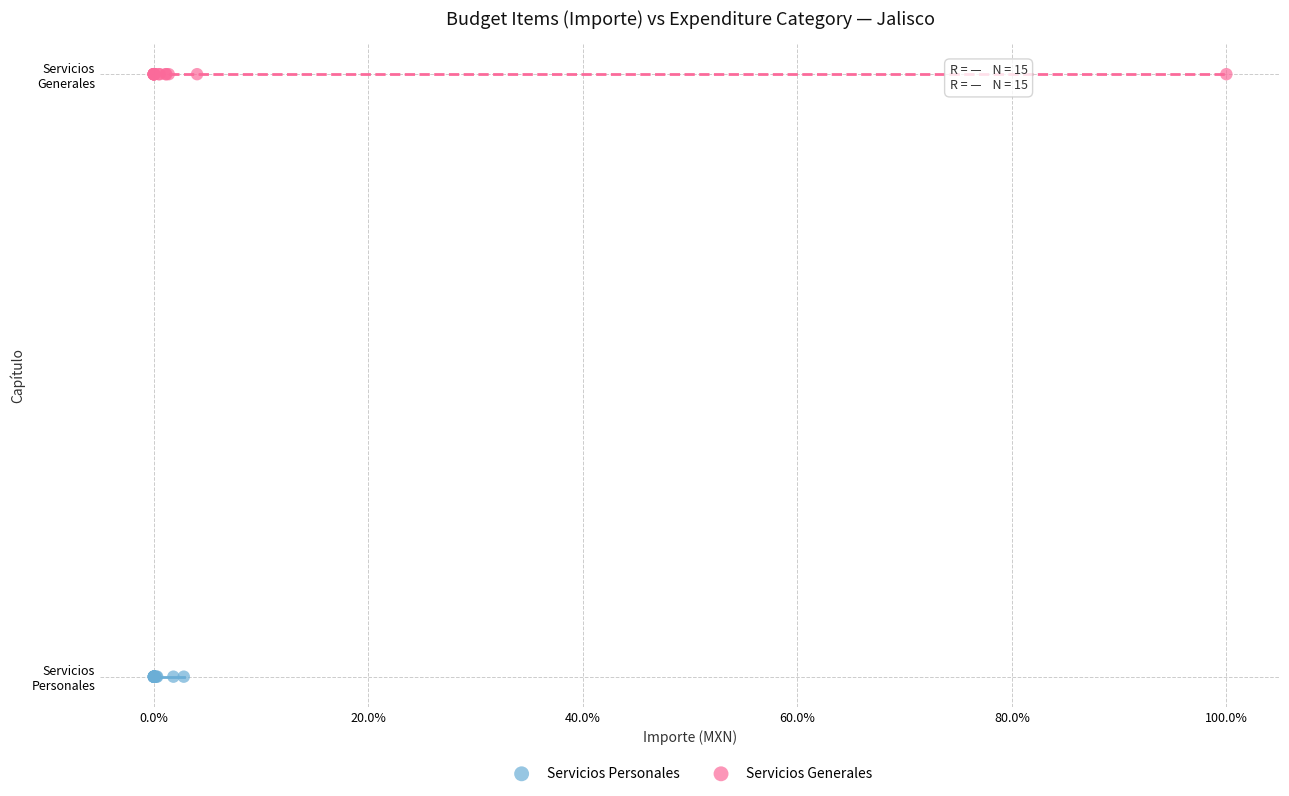

What are all the series names shown in the legend?

Servicios Personales, Servicios Generales